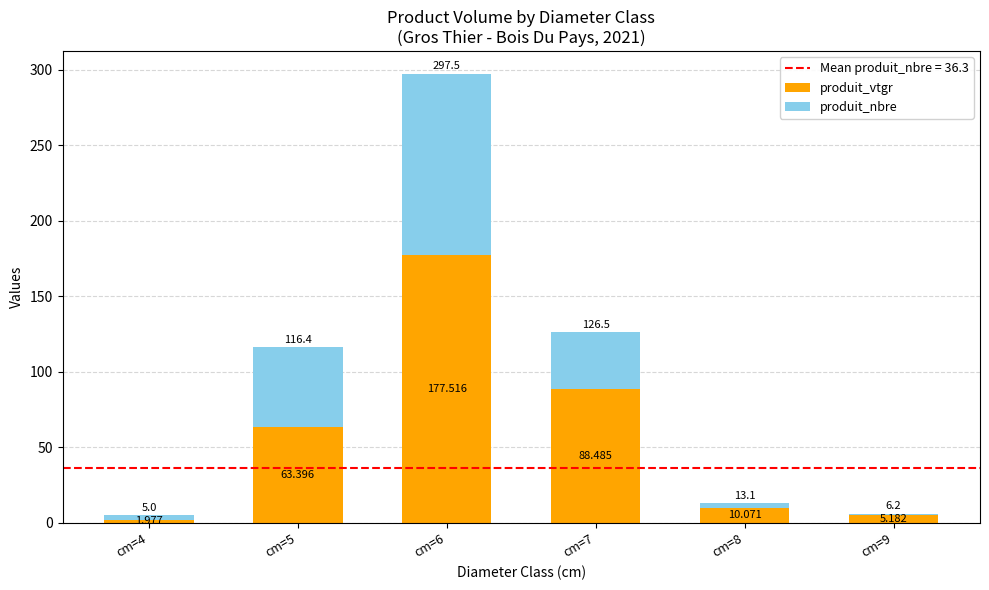

How many series are shown in this chart?

2